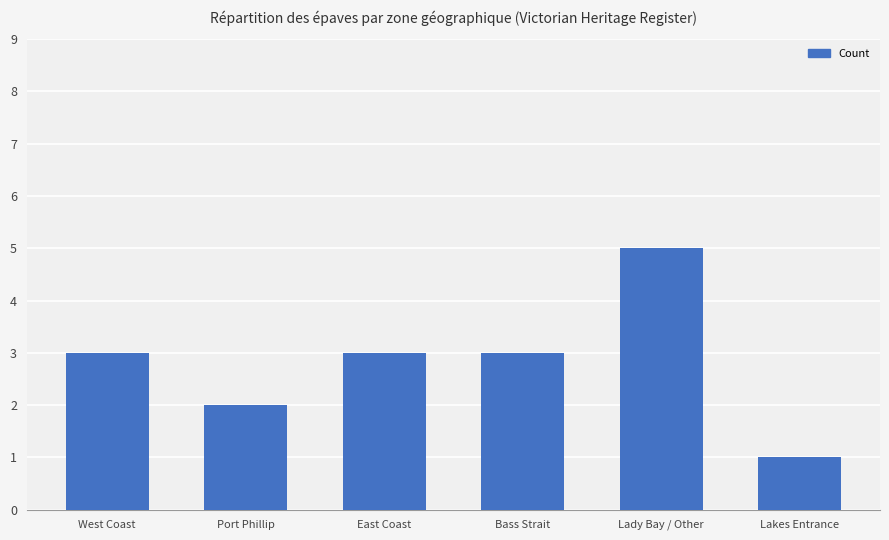

What is the ratio of the value at East Coast to the value at Port Phillip?

1.5